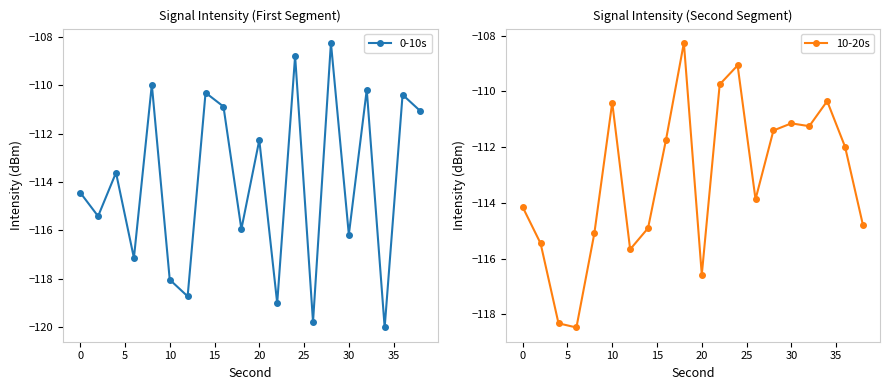

Is it true that 10-20s equals -114.2 at 0?

True